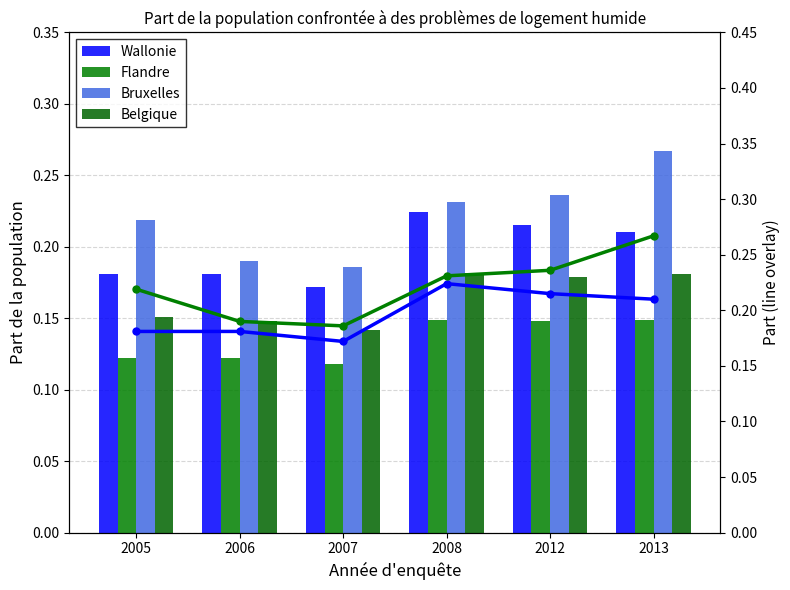

What is the sum of the Bruxelles (line) values at 2013 and 2012?

0.5